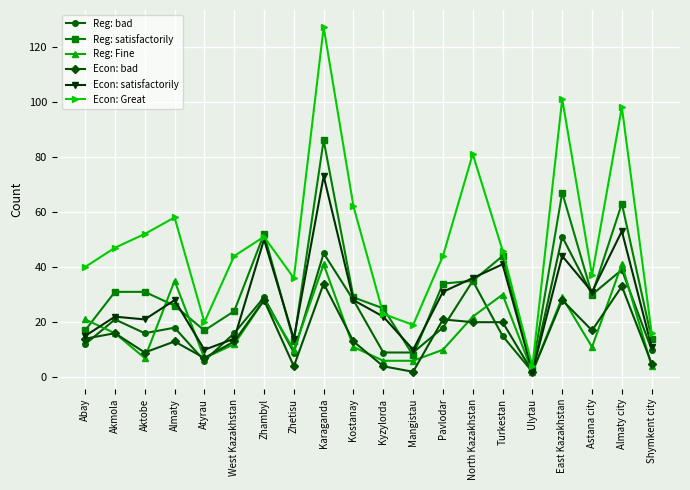

Which series changed the most between Zhetisu and East Kazakhstan?

Econ: Great